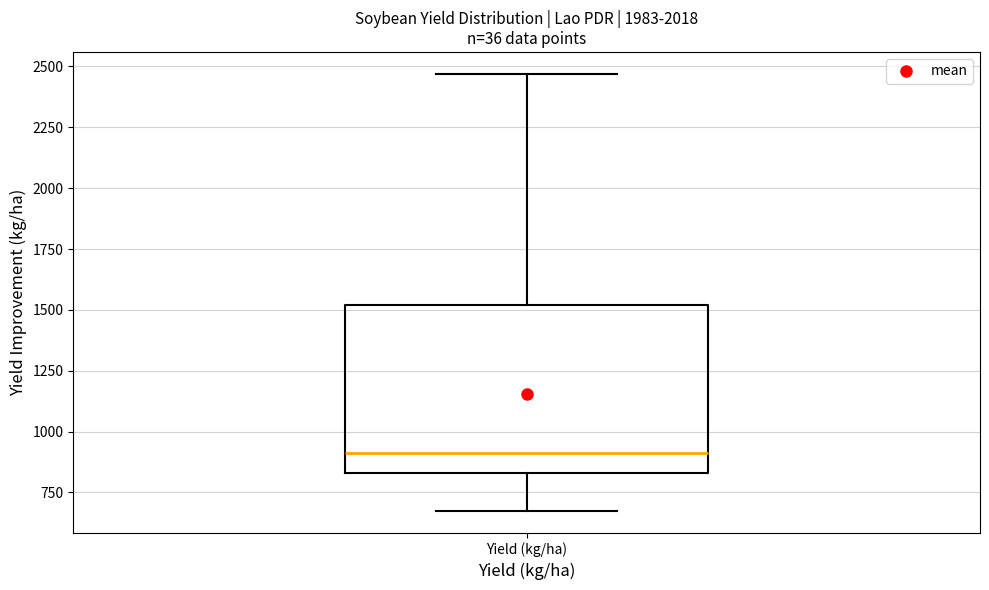

Read this box plot against the y-axis: the position of the median line, the range covered by the box, and the ends of both whiskers. The values are not printed on the chart, so give them approximately, as read against the axis.

median 900, box 850 to 1500, whiskers 650 to 2450